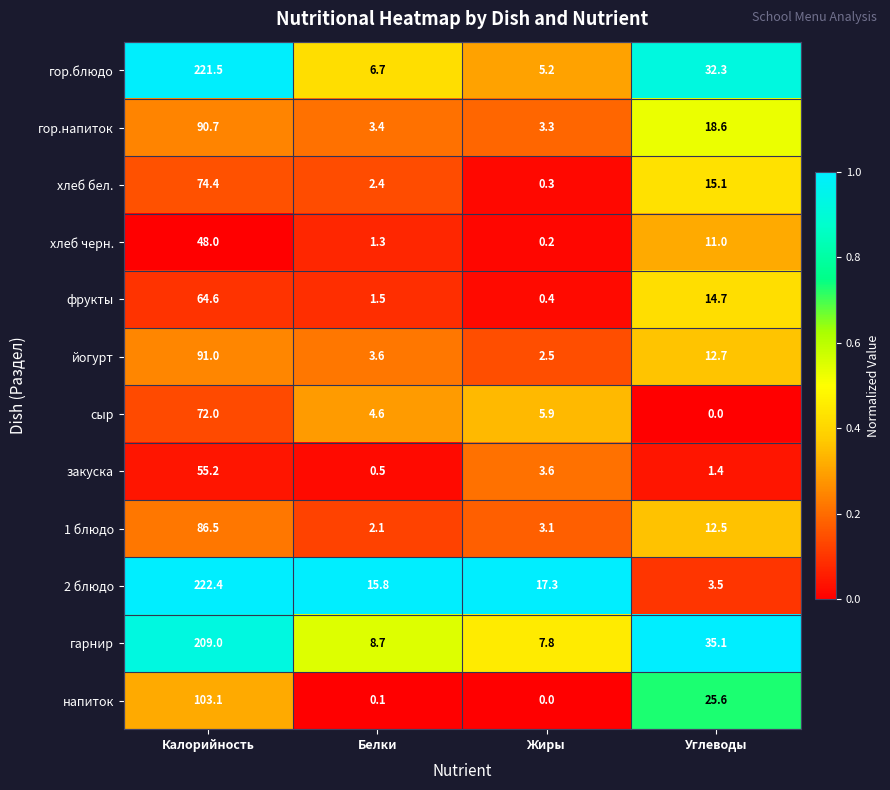

Is it true that гор.блюдо equals 32.3 at Углеводы?

True